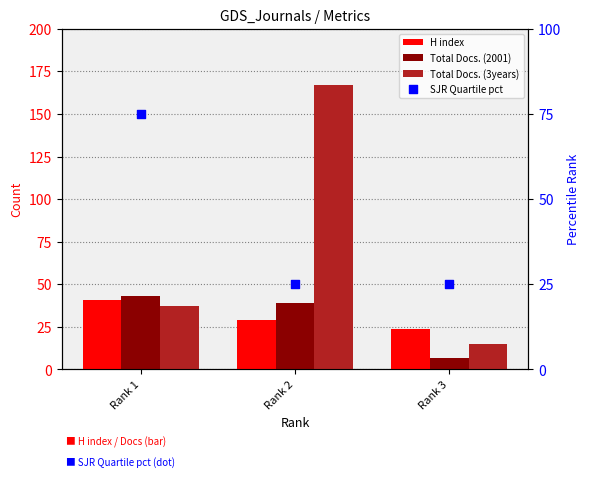

What is the total value across all series at Rank 2?

260